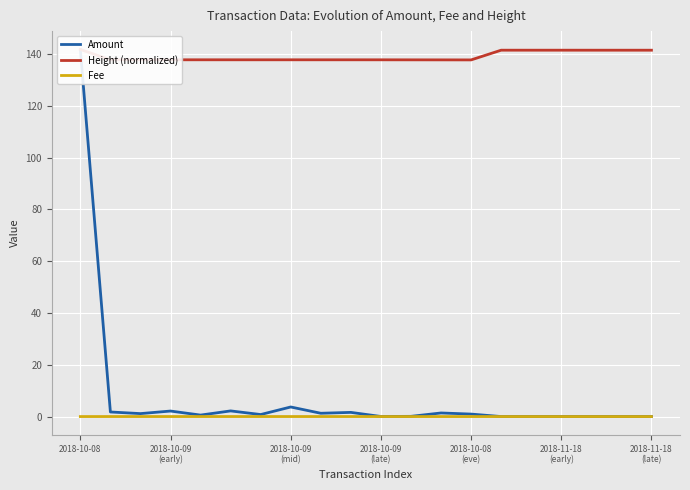

What is the difference between the maximum and second lowest values in the Amount series?

141.7